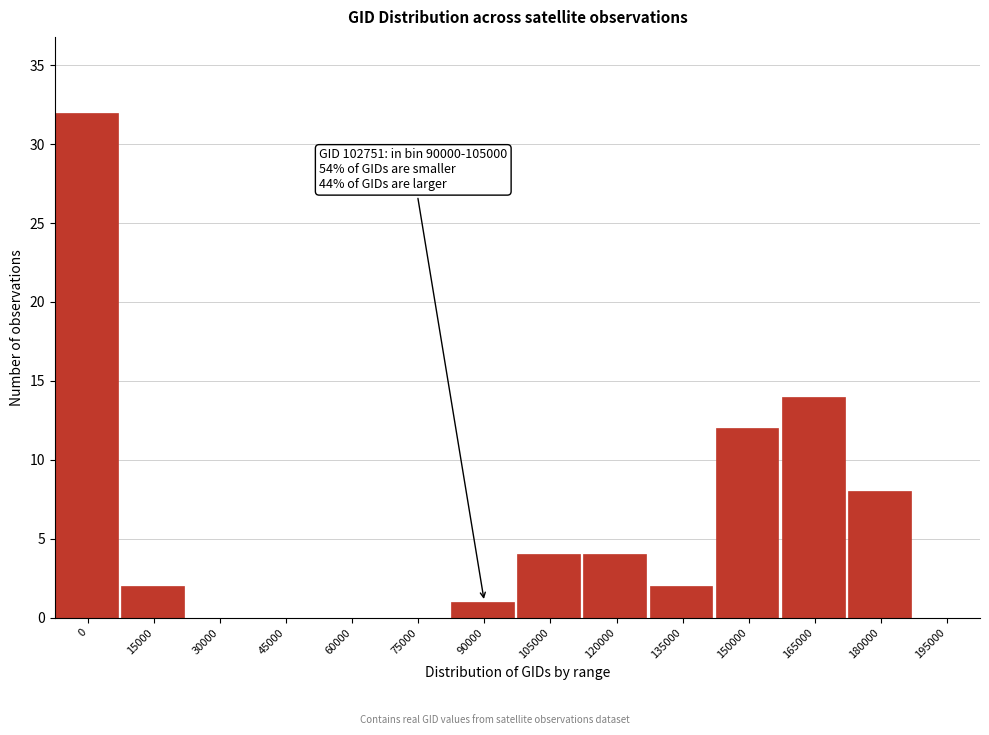

Reading left to right, transcribe all the data shown in this chart.

0=32	15000=2	30000=0	45000=0	60000=0	75000=0	90000=1	105000=4	120000=4	135000=2	150000=12	165000=14	180000=8	195000=0